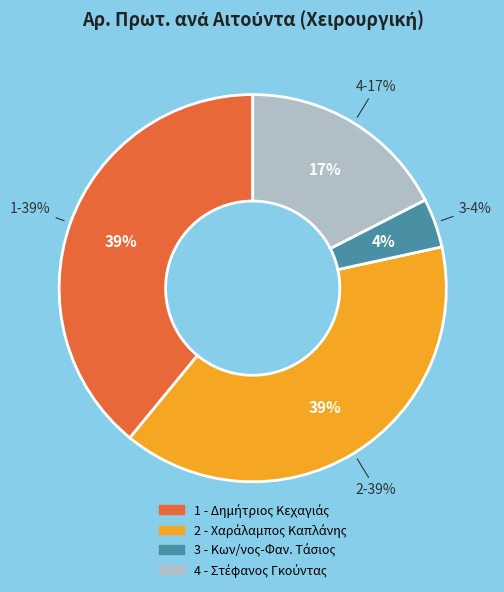

To the nearest percent, what portion does 4 represent?

17%